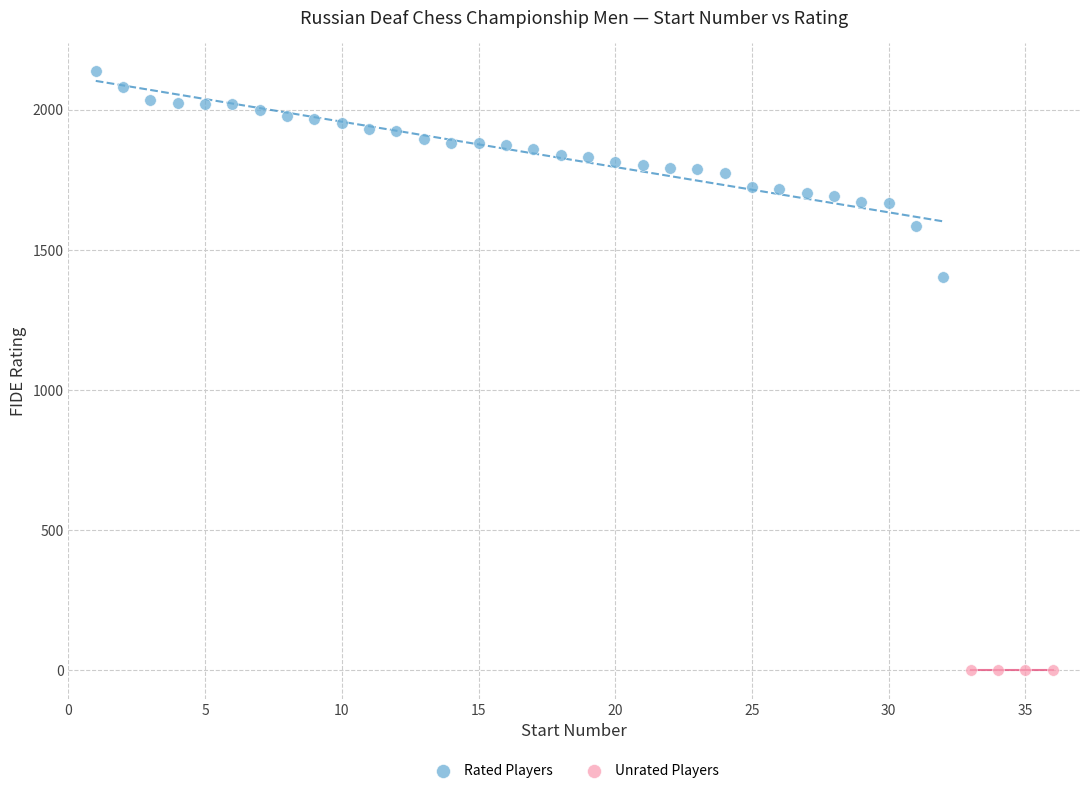

Which series contains the lowest Y value?

Unrated Players